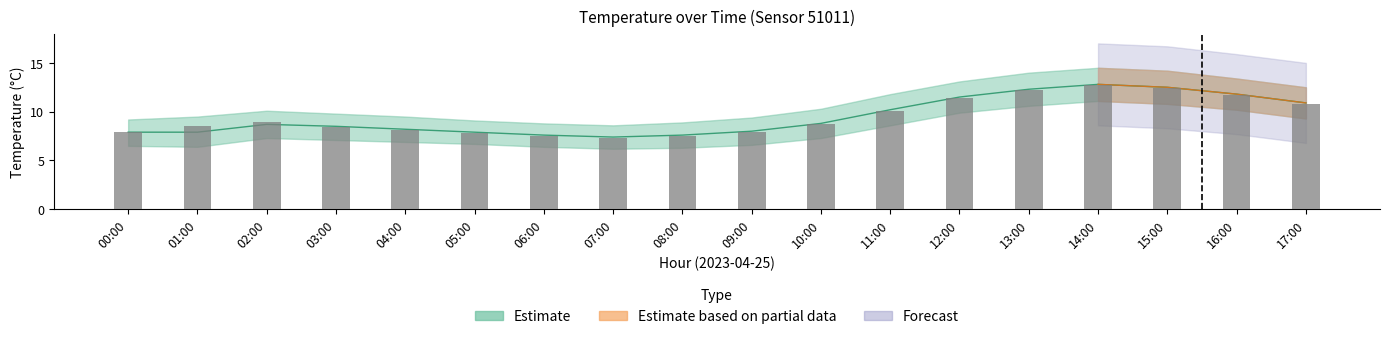

What is the sum of all values?

169.8